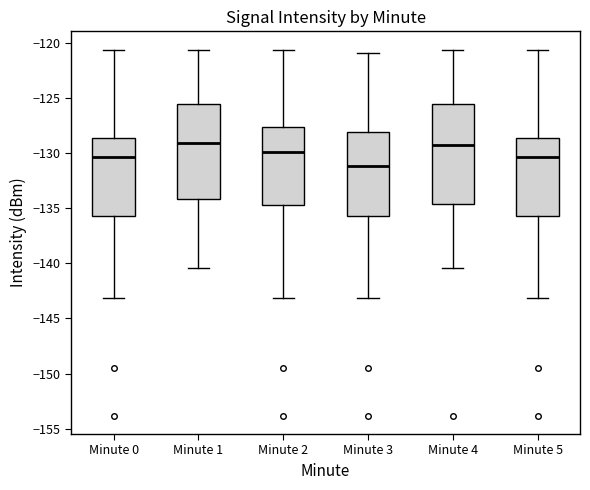

Reading left to right, transcribe this box plot: for each box, give where its median line is, the range the box spans, and where its two whiskers end, as read against the y-axis. The values are not printed on the chart, so give them approximately, as read against the axis.

Minute 0: median -130.5, box -135.5 to -128.5, whiskers -143.0 to -120.5
Minute 1: median -129.0, box -134.0 to -125.5, whiskers -140.5 to -120.5
Minute 2: median -130.0, box -134.5 to -127.5, whiskers -143.0 to -120.5
Minute 3: median -131.0, box -135.5 to -128.0, whiskers -143.0 to -121.0
Minute 4: median -129.5, box -134.5 to -125.5, whiskers -140.5 to -120.5
Minute 5: median -130.5, box -135.5 to -128.5, whiskers -143.0 to -120.5